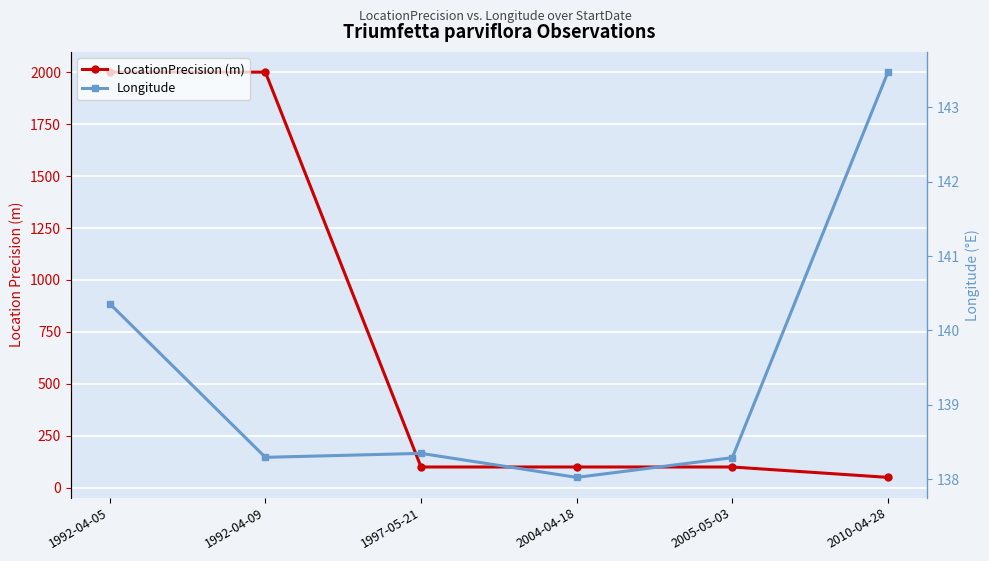

What is the sum of the LocationPrecision (m) values at 2010-04-28 and 1992-04-05?

2050.0